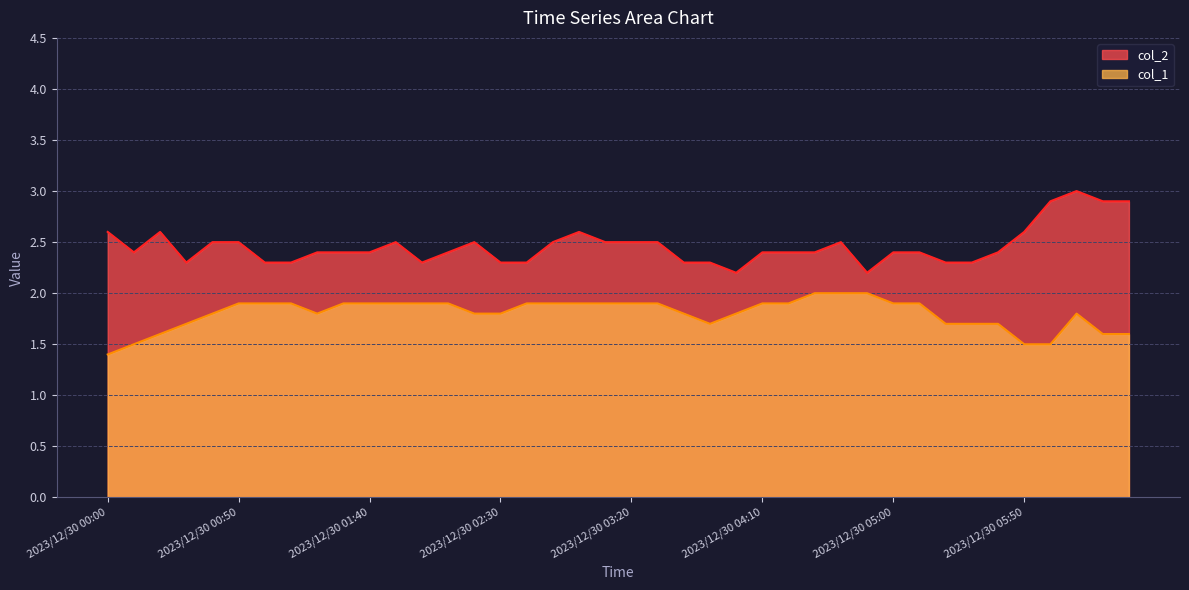

Reading right to left, list all the values displayed in this chart.

col_1: 2023/12/30 06:30=1.6	2023/12/30 06:20=1.6	2023/12/30 06:10=1.8	2023/12/30 06:00=1.5	2023/12/30 05:50=1.5	2023/12/30 05:40=1.7	2023/12/30 05:30=1.7	2023/12/30 05:20=1.7	2023/12/30 05:10=1.9	2023/12/30 05:00=1.9	2023/12/30 04:50=2.0	2023/12/30 04:40=2.0	2023/12/30 04:30=2.0	2023/12/30 04:20=1.9	2023/12/30 04:10=1.9	2023/12/30 04:00=1.8	2023/12/30 03:50=1.7	2023/12/30 03:40=1.8	2023/12/30 03:30=1.9	2023/12/30 03:20=1.9	2023/12/30 03:10=1.9	2023/12/30 03:00=1.9	2023/12/30 02:50=1.9	2023/12/30 02:40=1.9	2023/12/30 02:30=1.8	2023/12/30 02:20=1.8	2023/12/30 02:10=1.9	2023/12/30 02:00=1.9	2023/12/30 01:50=1.9	2023/12/30 01:40=1.9	2023/12/30 01:30=1.9	2023/12/30 01:20=1.8	2023/12/30 01:10=1.9	2023/12/30 01:00=1.9	2023/12/30 00:50=1.9	2023/12/30 00:40=1.8	2023/12/30 00:30=1.7	2023/12/30 00:20=1.6	2023/12/30 00:10=1.5	2023/12/30 00:00=1.4
col_2: 2023/12/30 06:30=2.9	2023/12/30 06:20=2.9	2023/12/30 06:10=3.0	2023/12/30 06:00=2.9	2023/12/30 05:50=2.6	2023/12/30 05:40=2.4	2023/12/30 05:30=2.3	2023/12/30 05:20=2.3	2023/12/30 05:10=2.4	2023/12/30 05:00=2.4	2023/12/30 04:50=2.2	2023/12/30 04:40=2.5	2023/12/30 04:30=2.4	2023/12/30 04:20=2.4	2023/12/30 04:10=2.4	2023/12/30 04:00=2.2	2023/12/30 03:50=2.3	2023/12/30 03:40=2.3	2023/12/30 03:30=2.5	2023/12/30 03:20=2.5	2023/12/30 03:10=2.5	2023/12/30 03:00=2.6	2023/12/30 02:50=2.5	2023/12/30 02:40=2.3	2023/12/30 02:30=2.3	2023/12/30 02:20=2.5	2023/12/30 02:10=2.4	2023/12/30 02:00=2.3	2023/12/30 01:50=2.5	2023/12/30 01:40=2.4	2023/12/30 01:30=2.4	2023/12/30 01:20=2.4	2023/12/30 01:10=2.3	2023/12/30 01:00=2.3	2023/12/30 00:50=2.5	2023/12/30 00:40=2.5	2023/12/30 00:30=2.3	2023/12/30 00:20=2.6	2023/12/30 00:10=2.4	2023/12/30 00:00=2.6